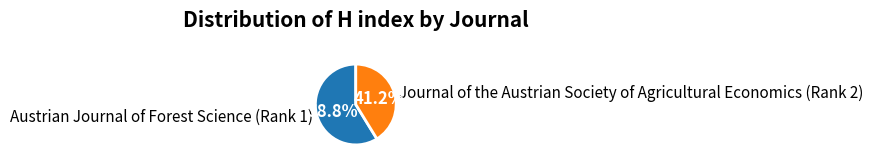

Which slice is the smallest?

Journal of the Austrian Society of Agricultural Economics (Rank 2)